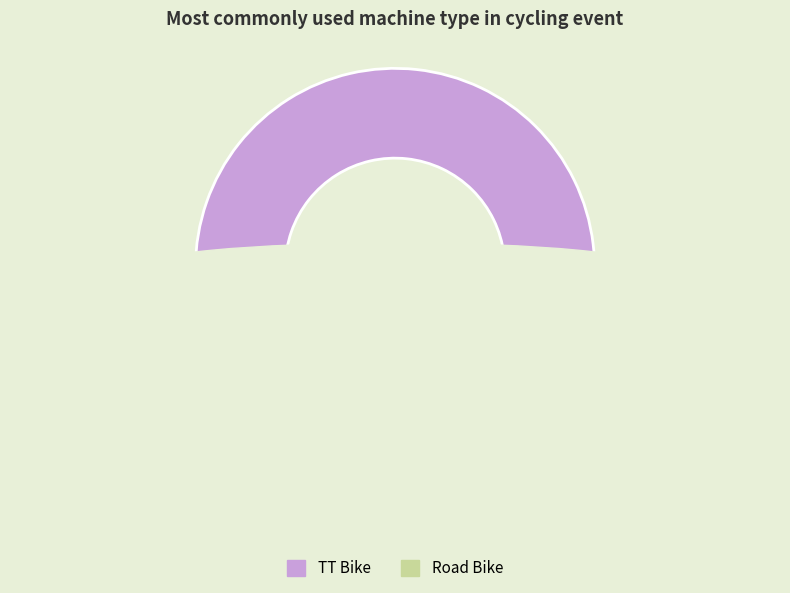

What is the change in value from TT Bike to Road Bike?

-54